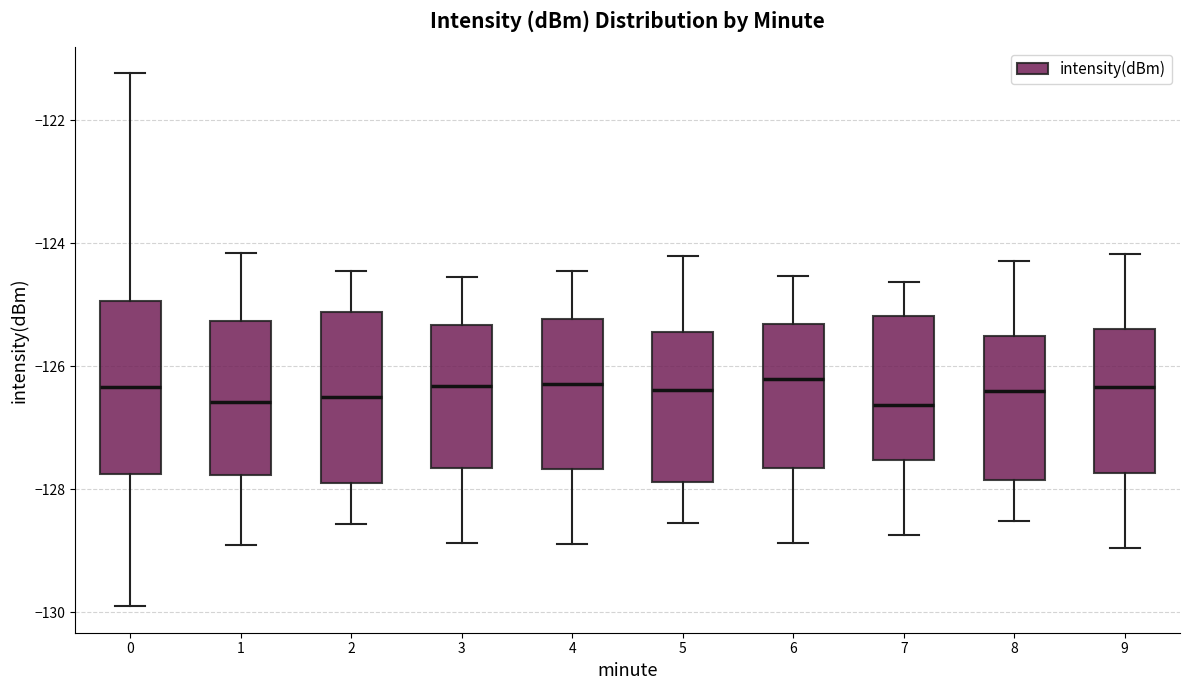

Reading left to right, transcribe this box plot: for each box, give where its median line is, the range the box spans, and where its two whiskers end, as read against the y-axis. The values are not printed on the chart, so give them approximately, as read against the axis.

0: median -126.4, box -127.8 to -125.0, whiskers -129.8 to -121.2
1: median -126.6, box -127.8 to -125.2, whiskers -129.0 to -124.2
2: median -126.6, box -127.8 to -125.2, whiskers -128.6 to -124.4
3: median -126.4, box -127.6 to -125.4, whiskers -128.8 to -124.6
4: median -126.2, box -127.6 to -125.2, whiskers -128.8 to -124.4
5: median -126.4, box -127.8 to -125.4, whiskers -128.6 to -124.2
6: median -126.2, box -127.6 to -125.4, whiskers -128.8 to -124.6
7: median -126.6, box -127.6 to -125.2, whiskers -128.8 to -124.6
8: median -126.4, box -127.8 to -125.6, whiskers -128.6 to -124.2
9: median -126.4, box -127.8 to -125.4, whiskers -129.0 to -124.2